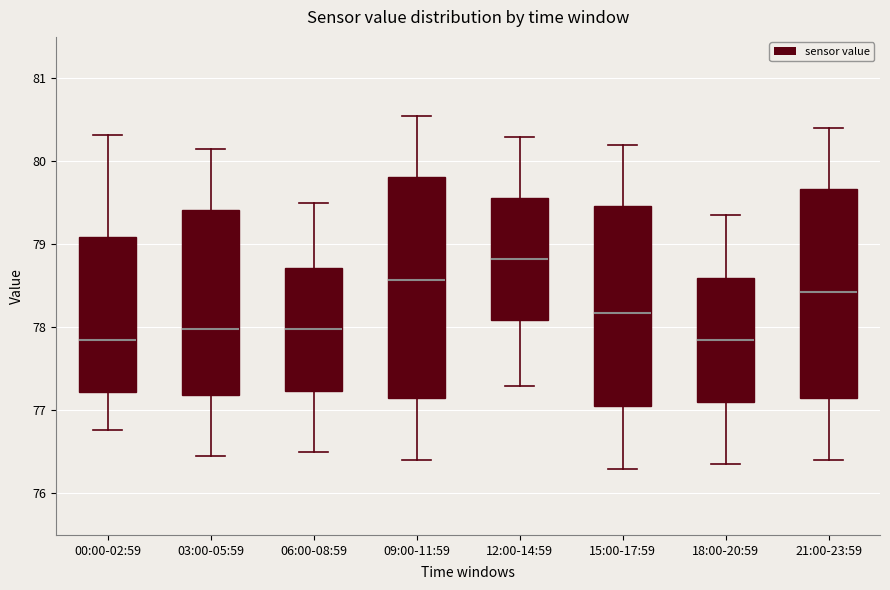

Reading left to right, read every box against the y-axis: the position of its median line, the range the box covers, and the ends of its whiskers. The values are not printed on the chart, so give them approximately, as read against the axis.

00:00-02:59: median 77.8, box 77.2 to 79.1, whiskers 76.8 to 80.3
03:00-05:59: median 78.0, box 77.2 to 79.4, whiskers 76.5 to 80.2
06:00-08:59: median 78.0, box 77.2 to 78.7, whiskers 76.5 to 79.5
09:00-11:59: median 78.6, box 77.2 to 79.8, whiskers 76.4 to 80.6
12:00-14:59: median 78.8, box 78.1 to 79.6, whiskers 77.3 to 80.3
15:00-17:59: median 78.2, box 77.1 to 79.5, whiskers 76.3 to 80.2
18:00-20:59: median 77.9, box 77.1 to 78.6, whiskers 76.4 to 79.4
21:00-23:59: median 78.4, box 77.2 to 79.7, whiskers 76.4 to 80.4